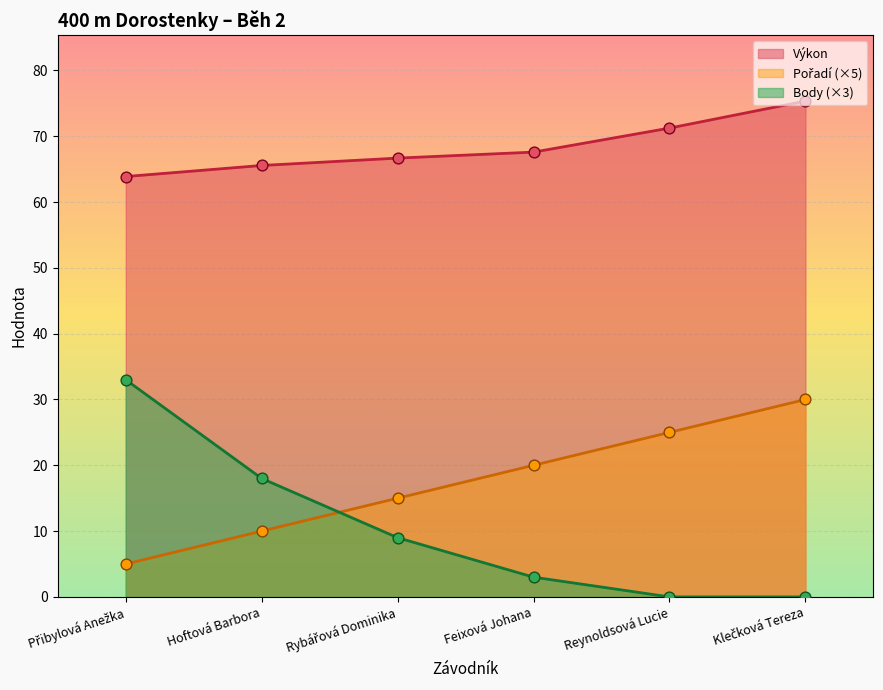

At how many categories does at least one series exceed 59?

6